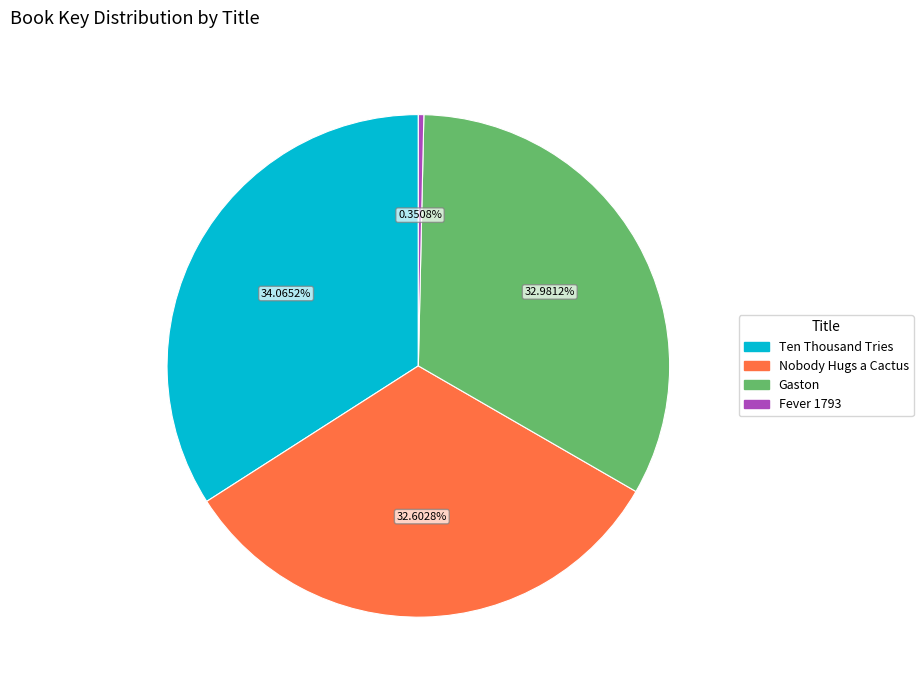

Is it true that Gaston is 40% of the pie?

False